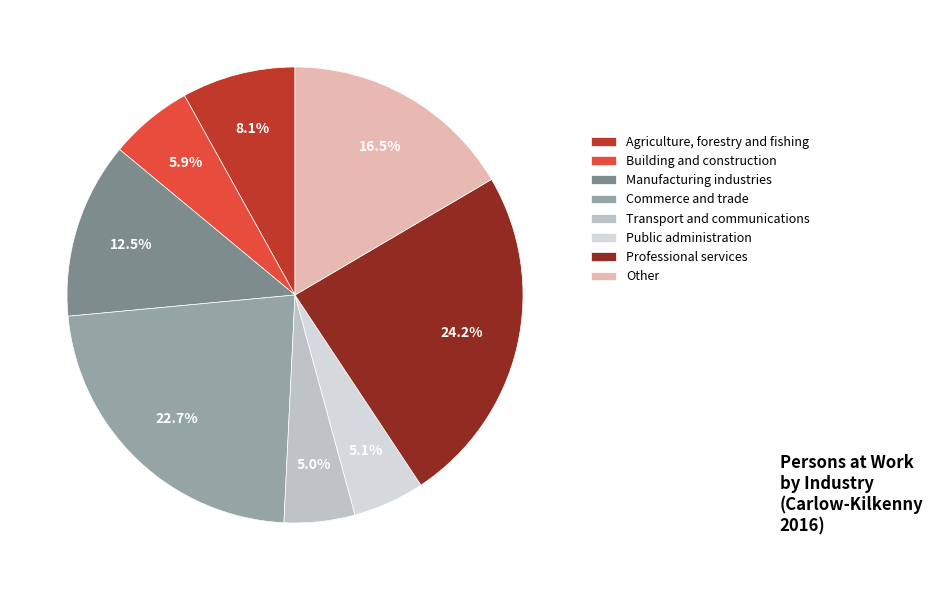

What percentage do Commerce and trade and Agriculture, forestry and fishing together represent?

30.8%